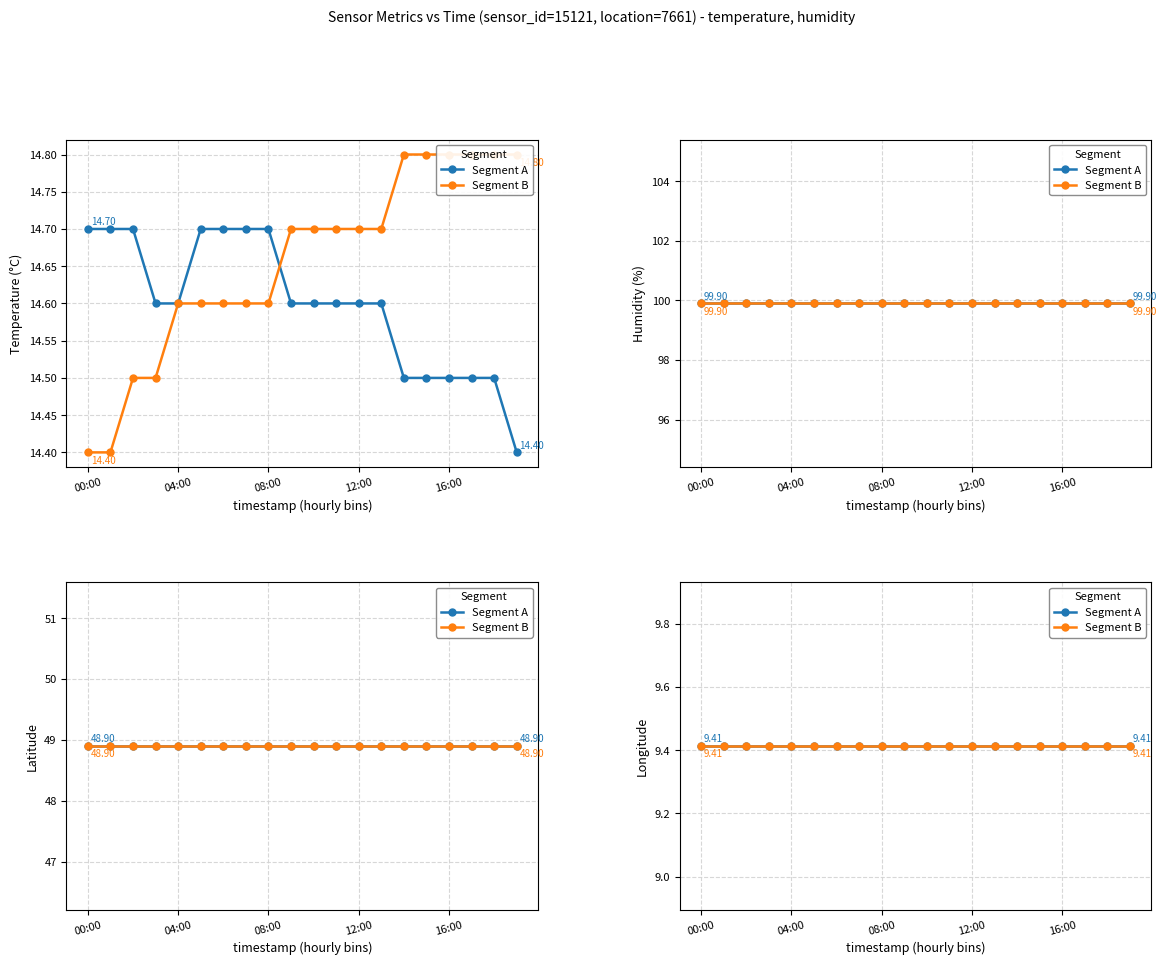

The chart shows a value of 3.5 at 03:00. True or false?

False